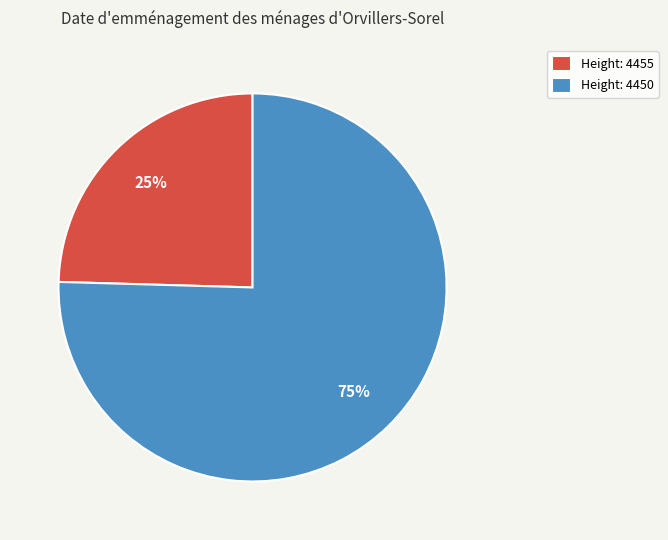

To the nearest percent, what portion does Height: 4455 represent?

25%